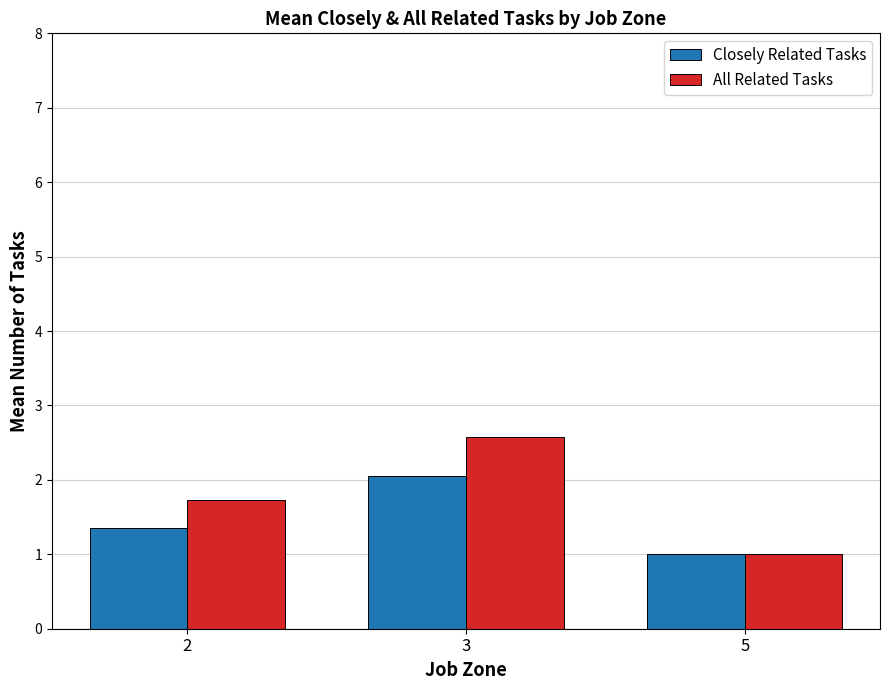

Which series has the largest total across all categories?

All Related Tasks